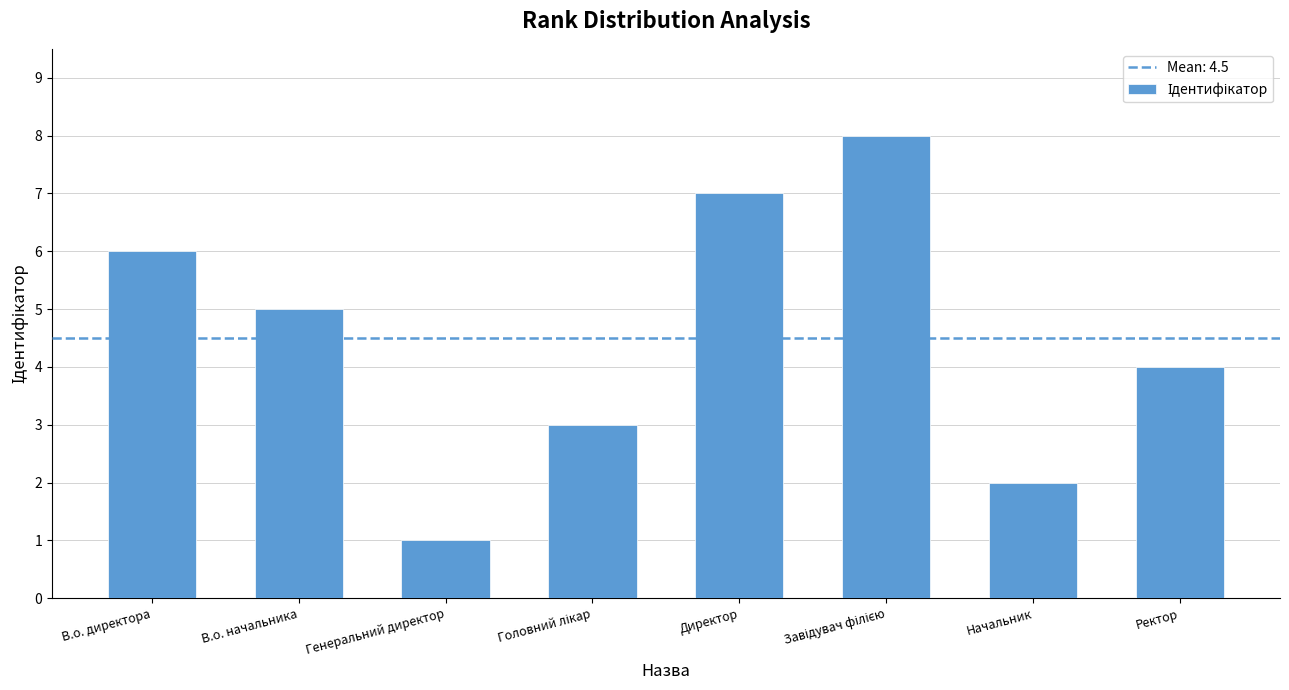

What is the smallest value displayed?

1